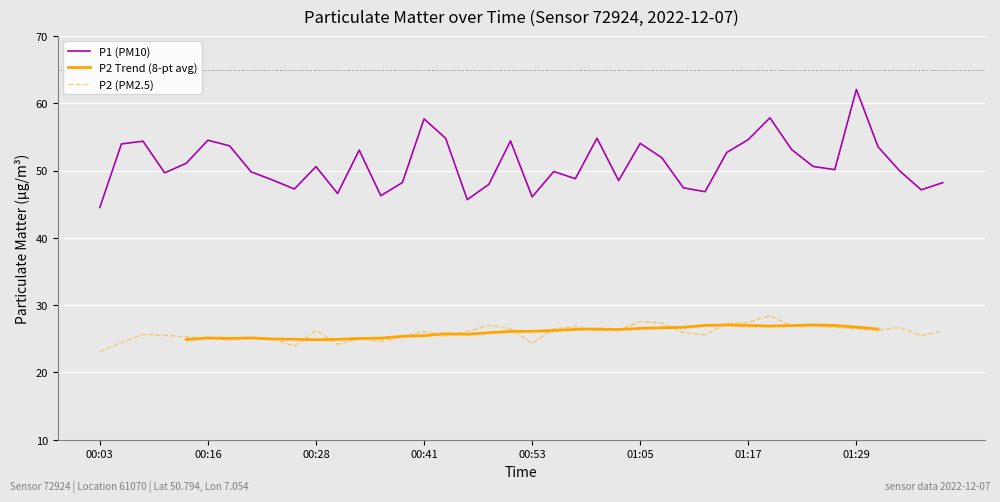

Which series has the widest spread of values?

P1